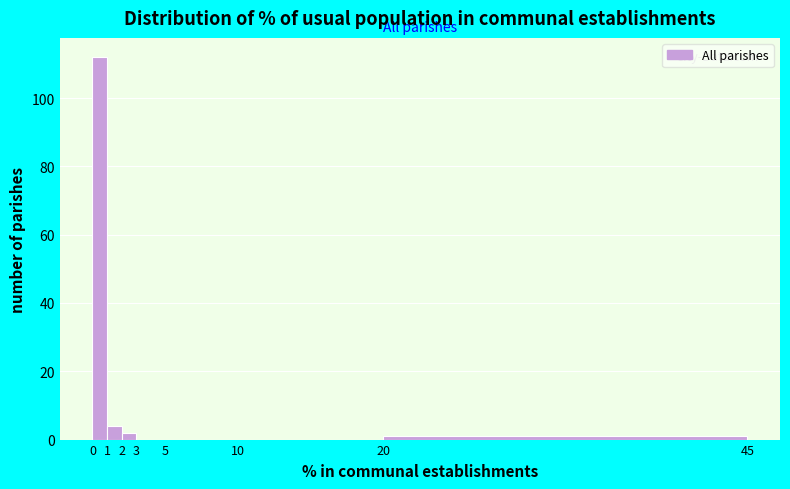

How tall is the bar that spans 1 to 2 on the x-axis? The values are not printed on the chart, so give them approximately, as read against the axis.

4